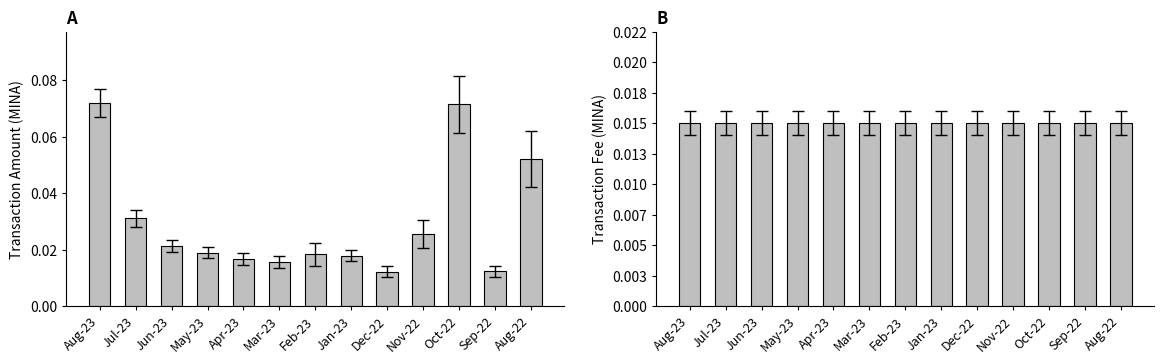

Reading left to right, what are all the values shown in this chart?

Amount: Aug-23=0.1	Jul-23=0.0	Jun-23=0.0	May-23=0.0	Apr-23=0.0	Mar-23=0.0	Feb-23=0.0	Jan-23=0.0	Dec-22=0.0	Nov-22=0.0	Oct-22=0.1	Sep-22=0.0	Aug-22=0.1
Fee: Aug-23=0.0	Jul-23=0.0	Jun-23=0.0	May-23=0.0	Apr-23=0.0	Mar-23=0.0	Feb-23=0.0	Jan-23=0.0	Dec-22=0.0	Nov-22=0.0	Oct-22=0.0	Sep-22=0.0	Aug-22=0.0